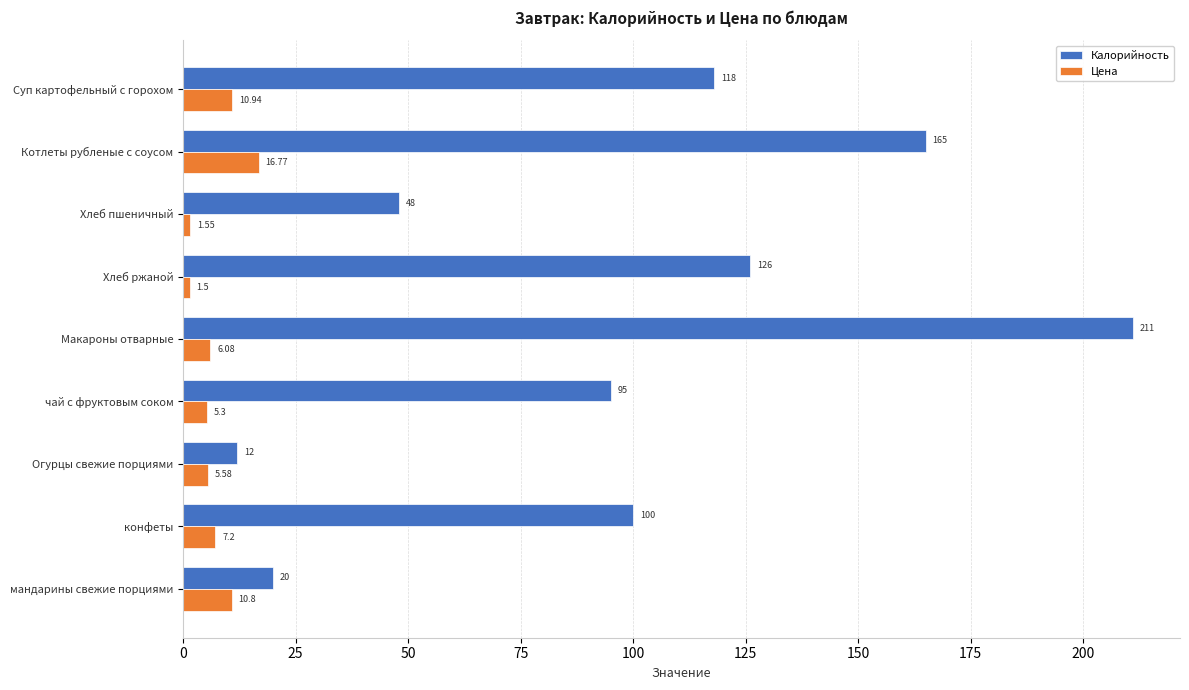

At which label does Цена reach its peak?

Котлеты рубленые с соусом